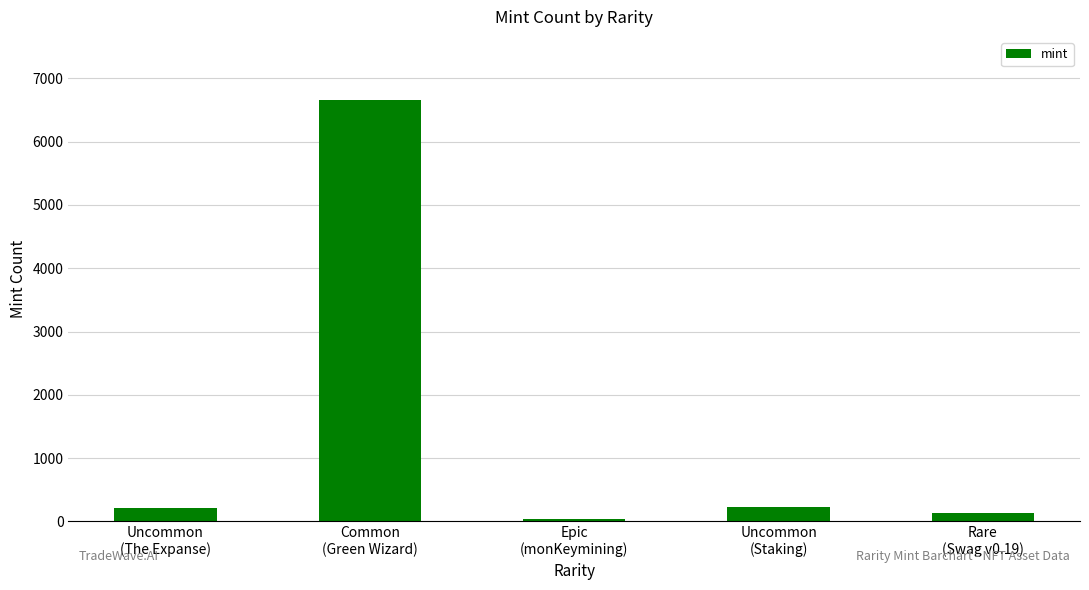

What is the greatest value displayed?

6655